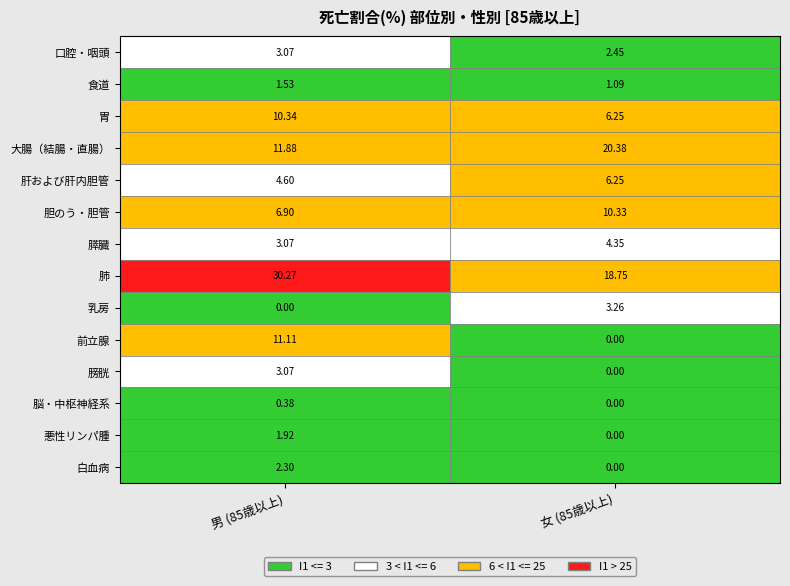

Which category has the highest value in the 口腔・咽頭 series?

男 (85歳以上)